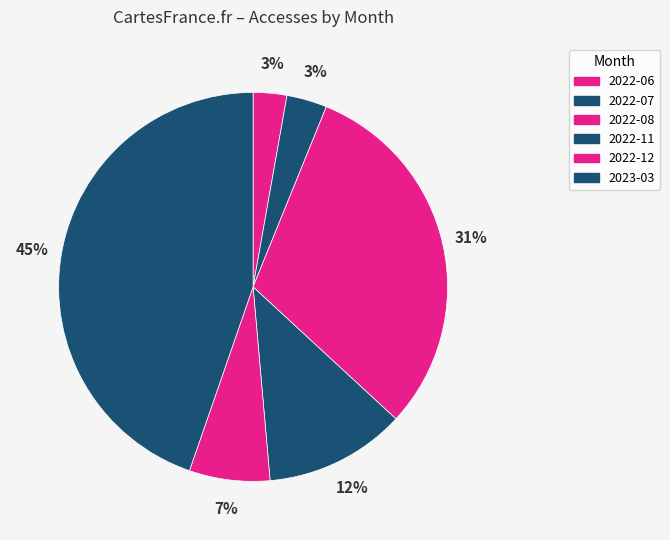

To the nearest percent, what is the difference between the 2022-12 and 2022-06 slice percentages?

4%